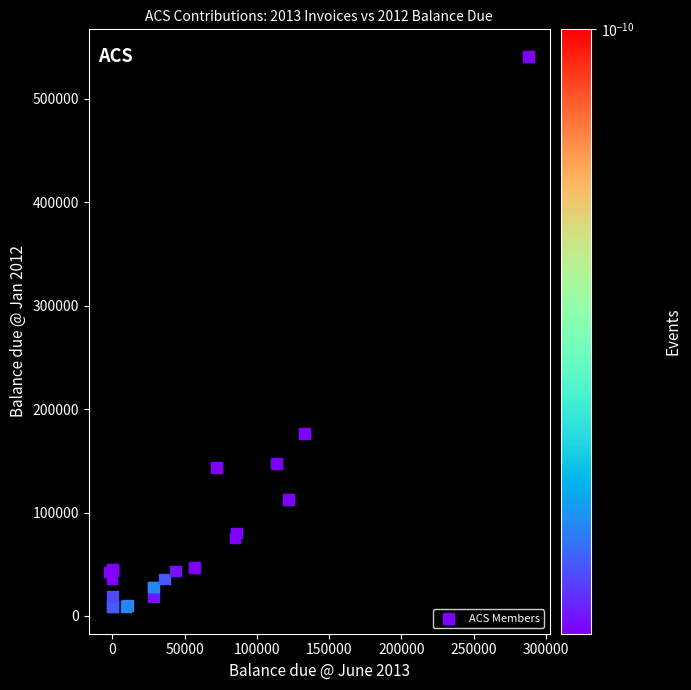

What Y value in the scatter plot is closest to 275056?

176203.8